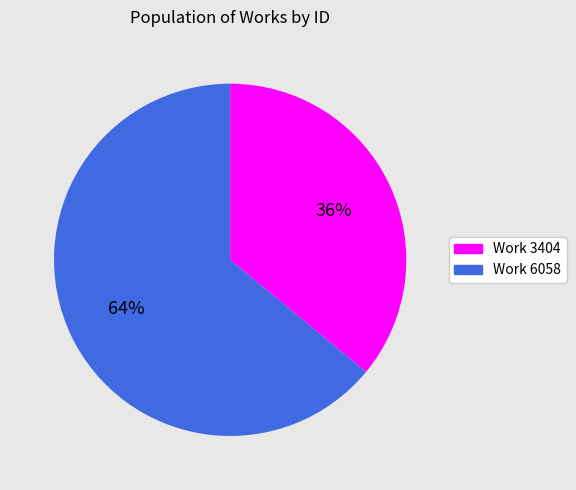

Approximately how many times larger is the value at Work 6058 compared to Work 3404?

1.8